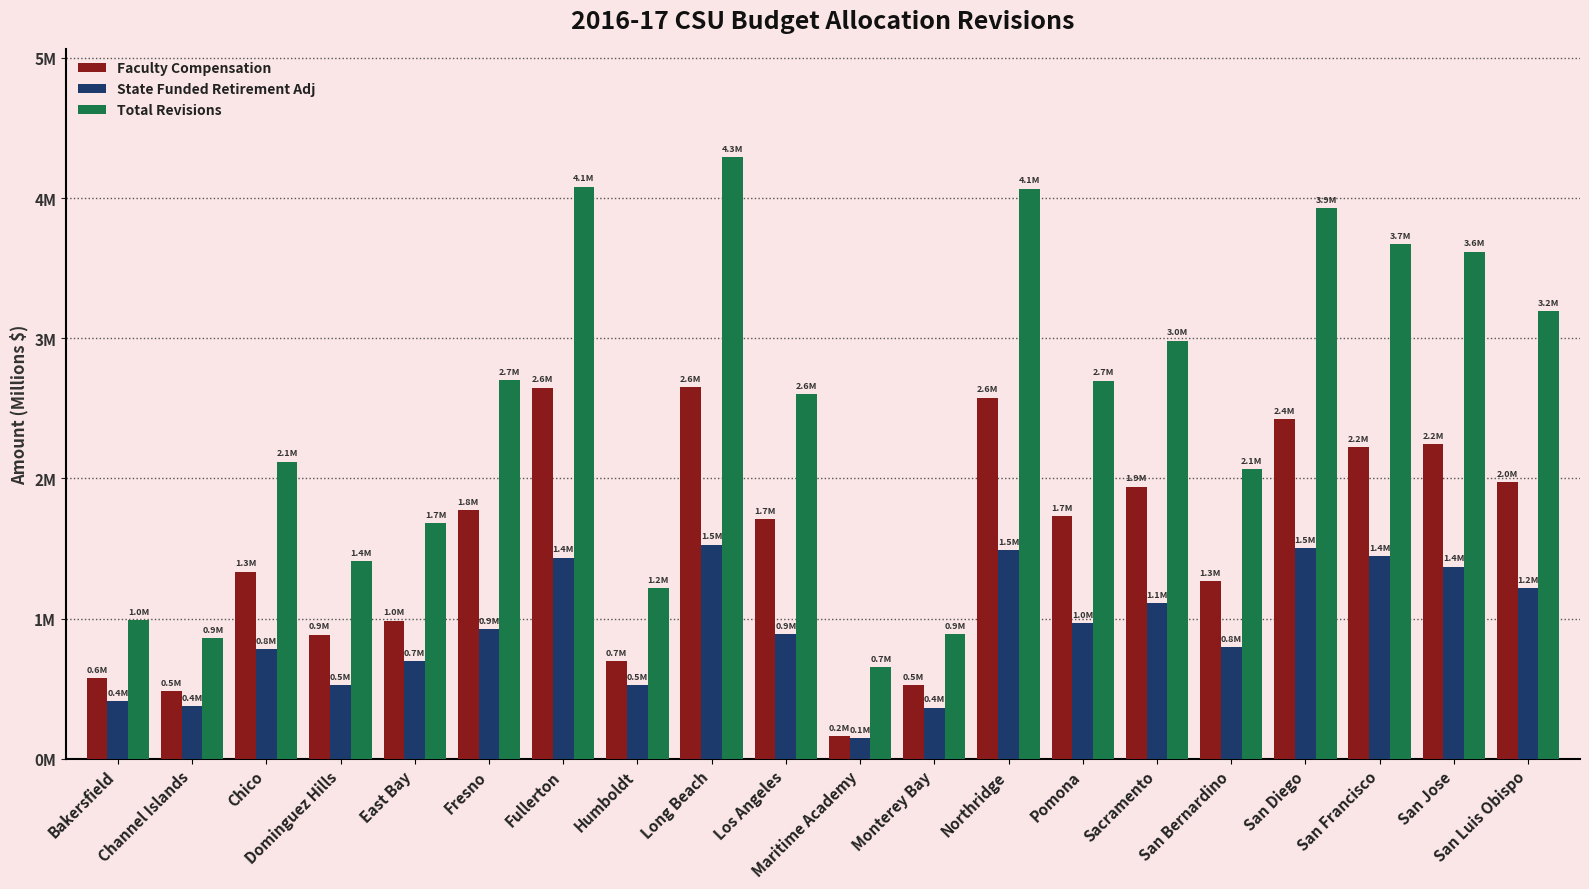

What is the difference between the State Funded Retirement Adj values at Maritime Academy and Northridge?

1.3